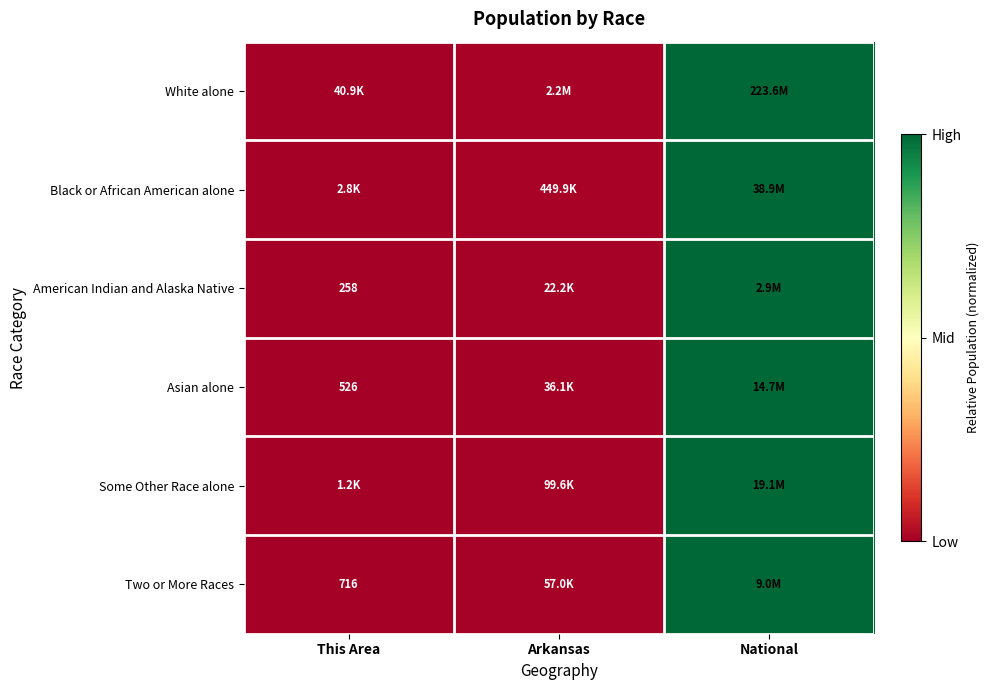

Which series has the largest range (max minus min)?

White alone